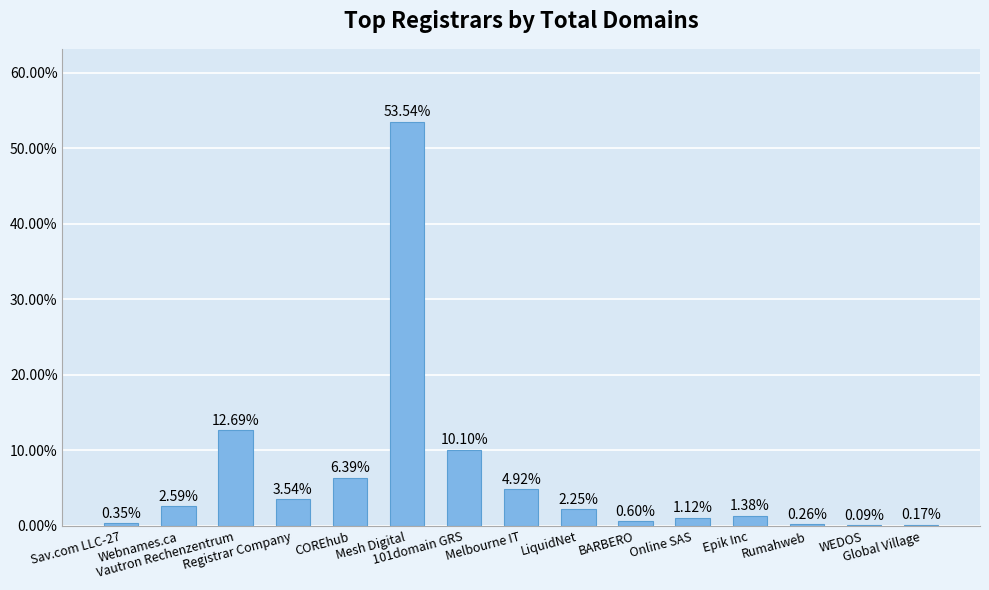

Rank the categories by value from highest to lowest.

Mesh Digital, Vautron Rechenzentrum, 101domain GRS, COREhub, Melbourne IT, Registrar Company, Webnames.ca, LiquidNet, Epik Inc, Online SAS, BARBERO, Sav.com LLC-27, Rumahweb, Global Village, WEDOS